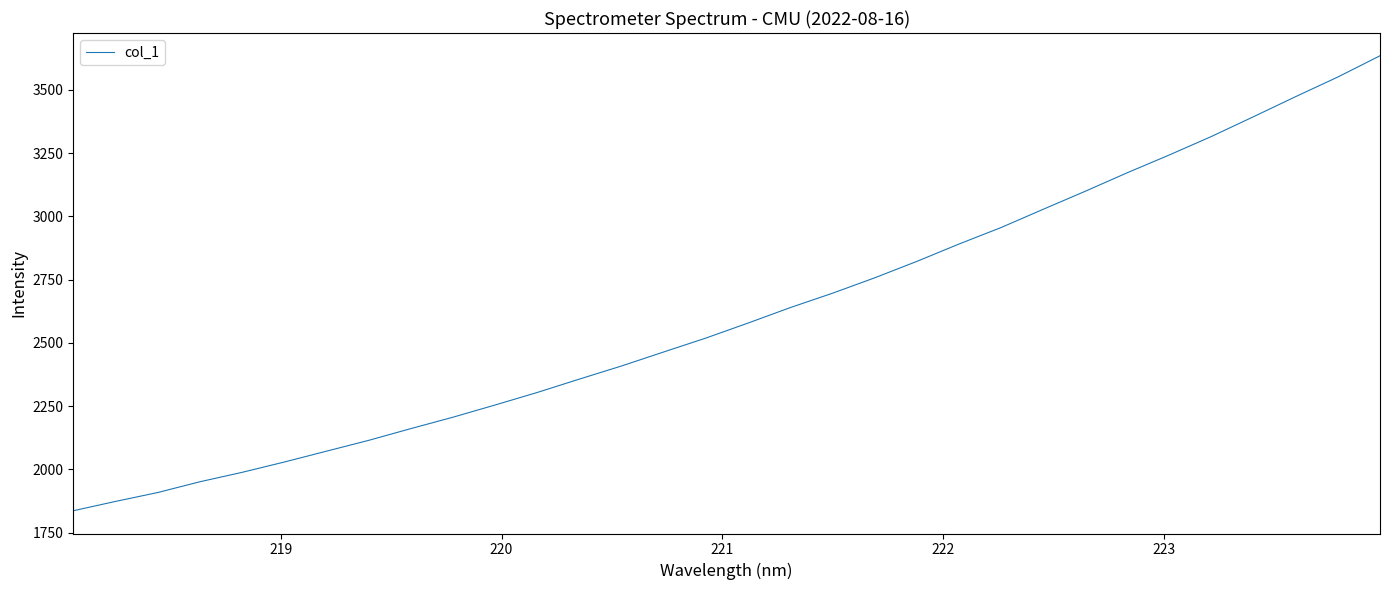

What is the greatest value displayed?

3634.5